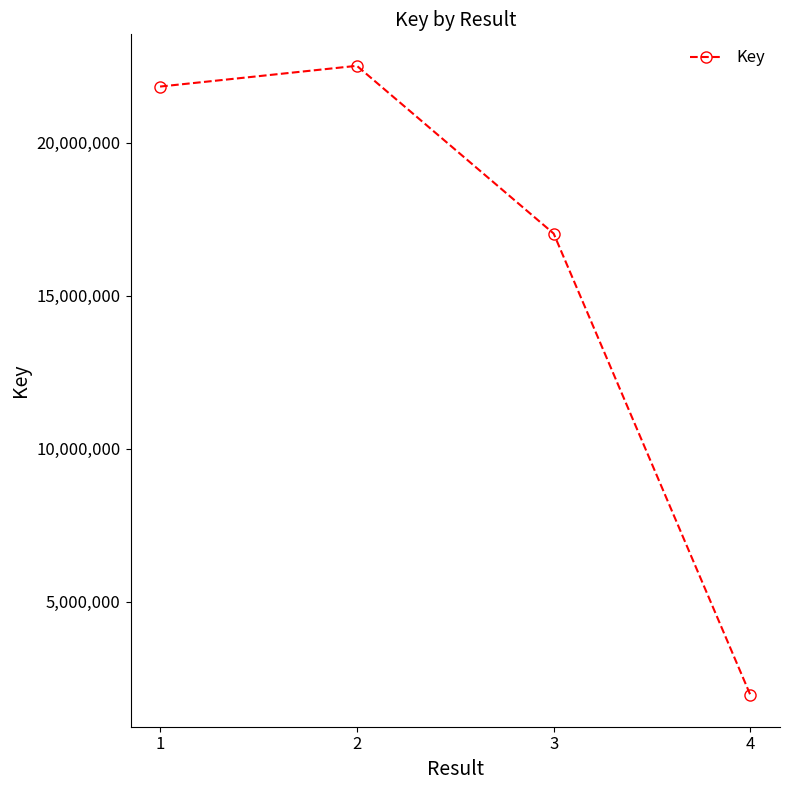

How many lines are shown in the chart?

1